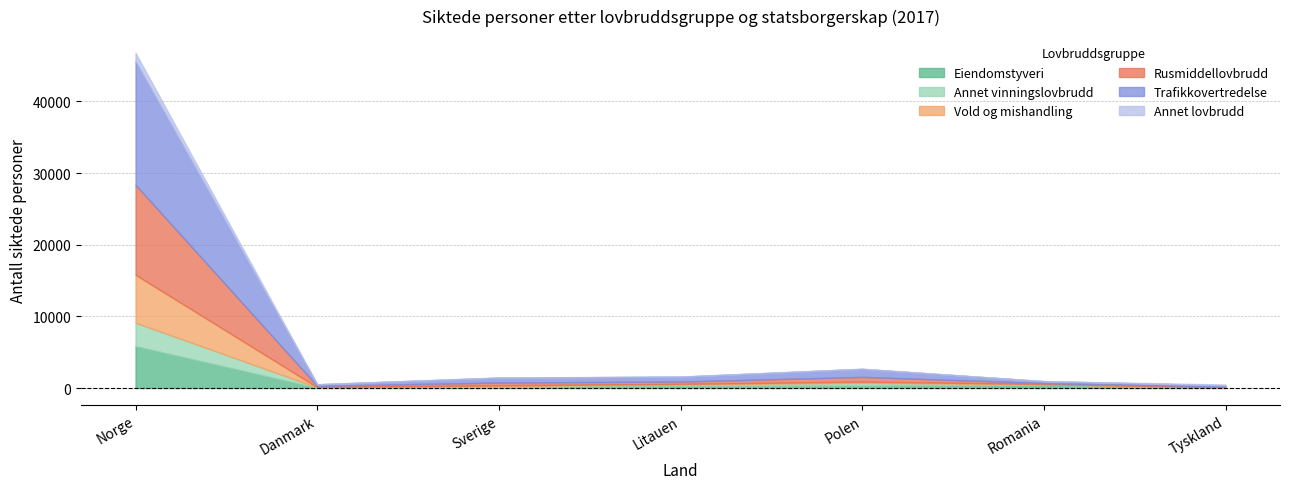

Where is the first local minimum for Rusmiddellovbrudd?

Danmark